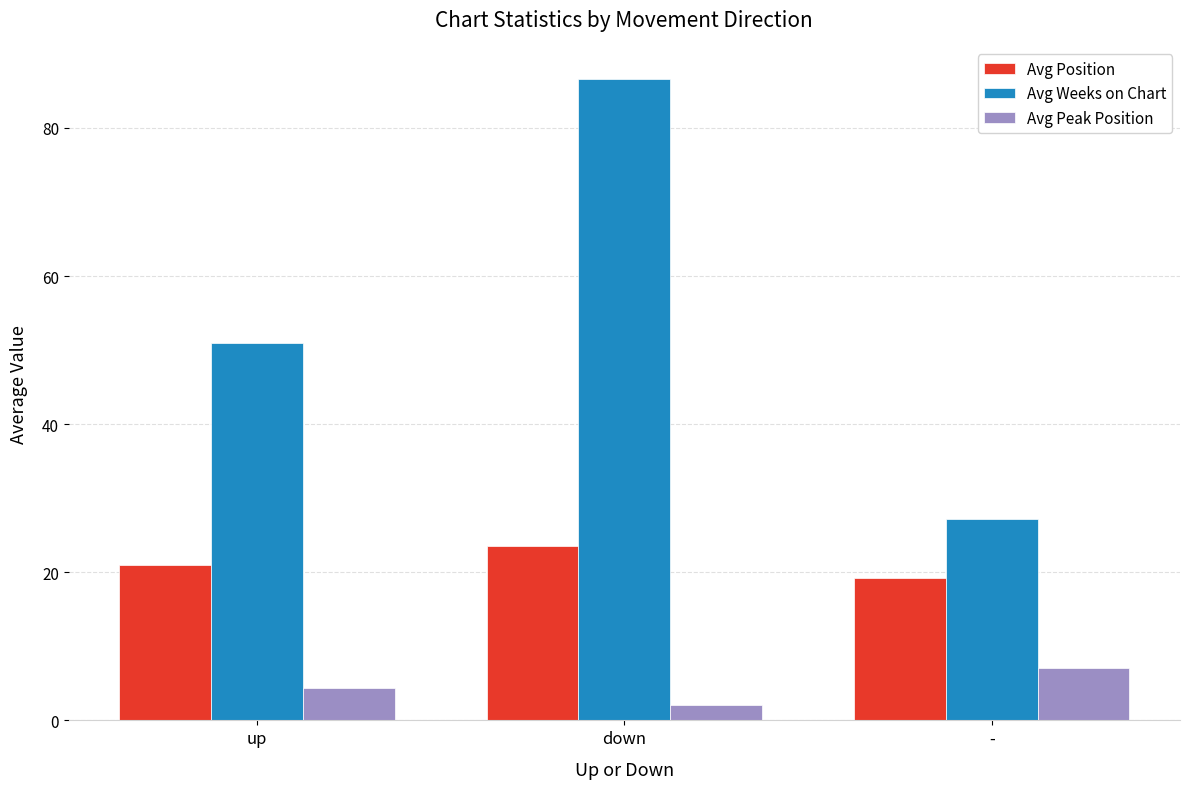

What is the difference between the Avg Weeks on Chart values at down and up?

35.7